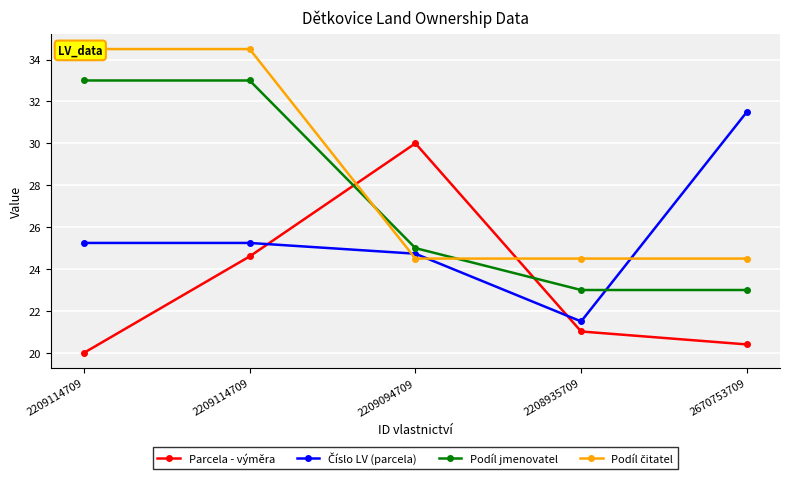

What is the difference between the second highest and second lowest values in the Číslo LV (parcela) series?

0.5